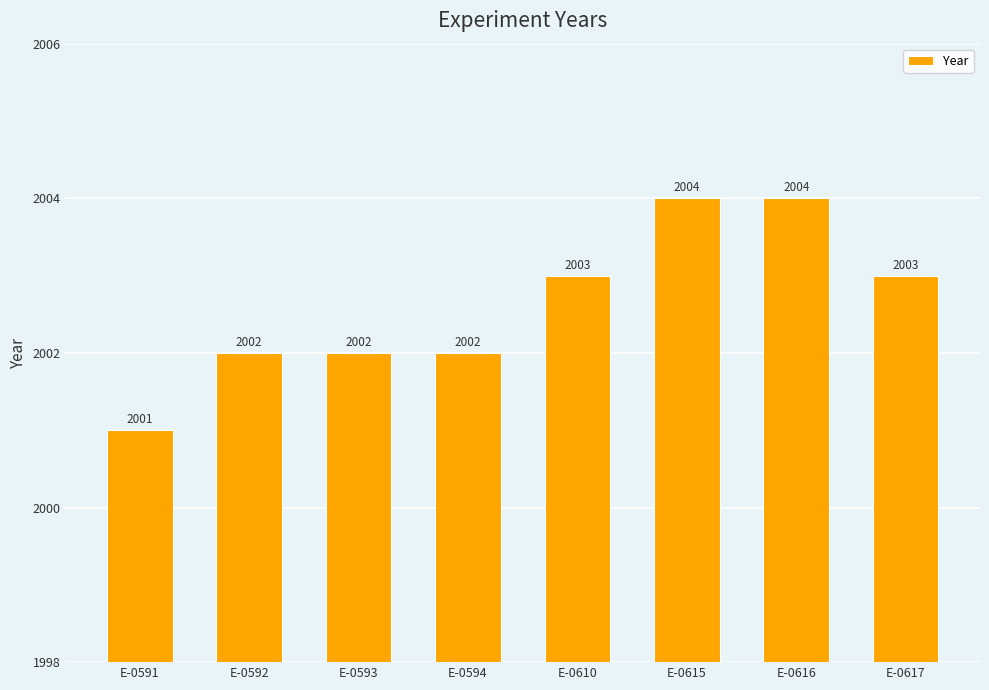

Between E-0610 and E-0594, which is larger?

E-0610